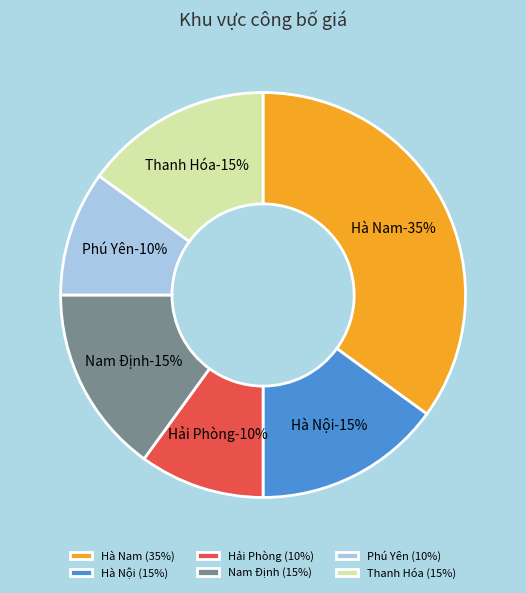

Do Hà Nội and Hà Nam together represent more than half of the pie?

No